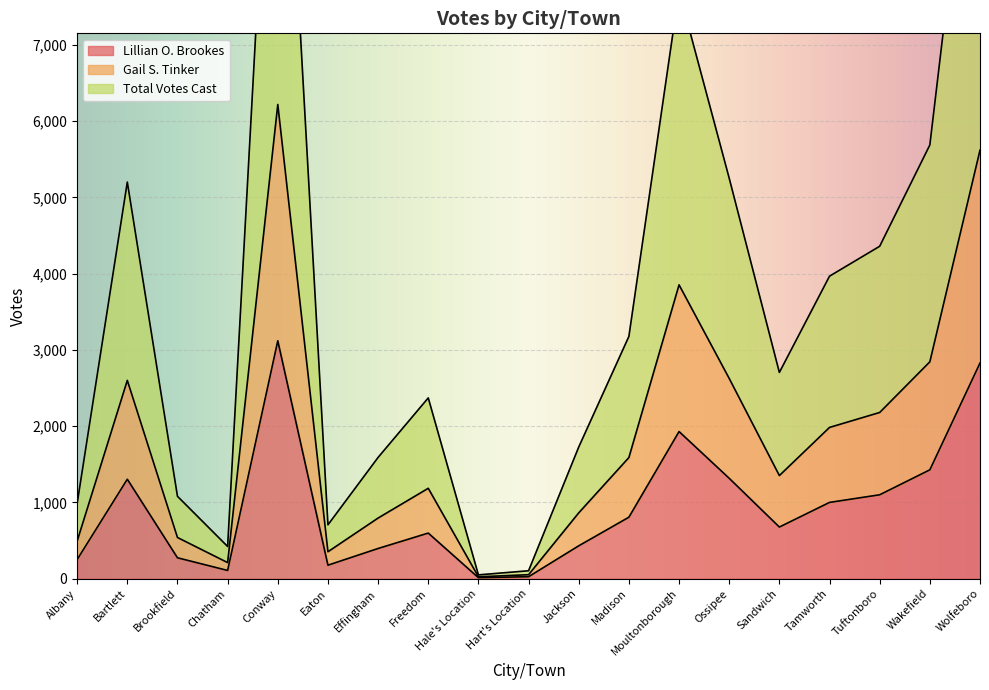

What are all the series names shown in the legend?

Lillian O. Brookes, Gail S. Tinker, Total Votes Cast